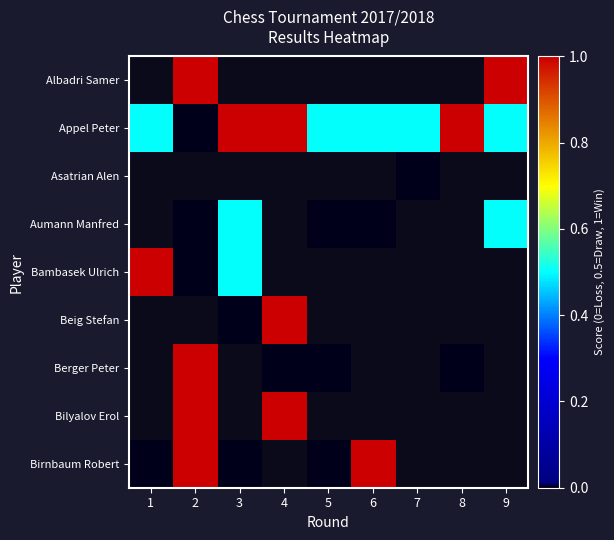

Is the value of Berger Peter at 3 greater than the value of Aumann Manfred at 3?

No